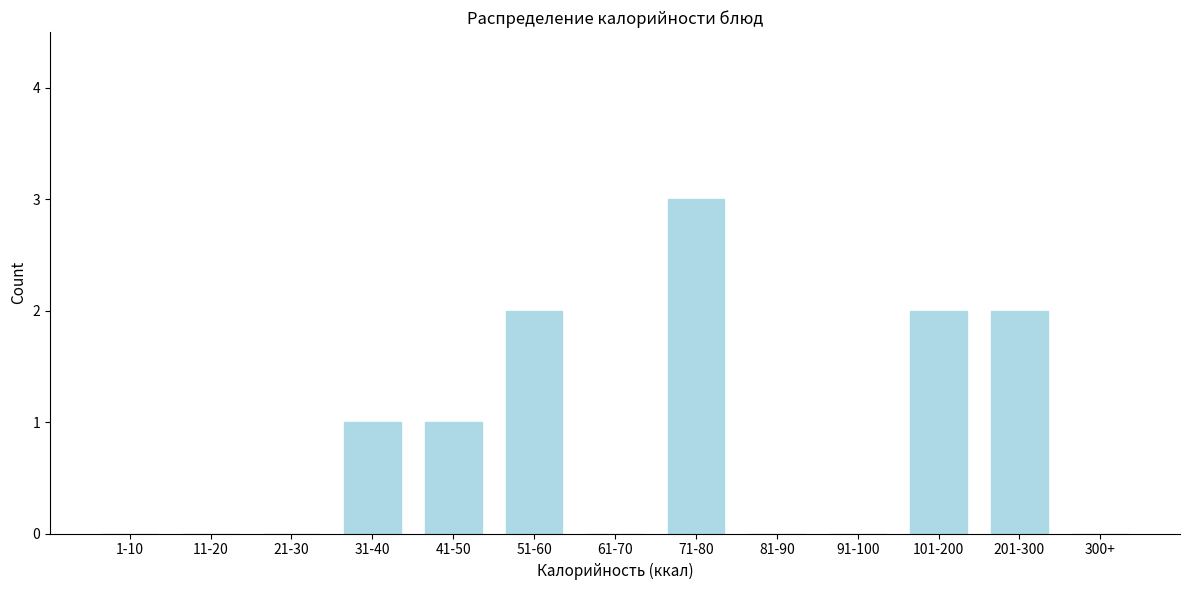

Reading left to right, what are all the values shown in this chart?

1-10=0	11-20=0	21-30=0	31-40=1	41-50=1	51-60=2	61-70=0	71-80=3	81-90=0	91-100=0	101-200=2	201-300=2	300+=0